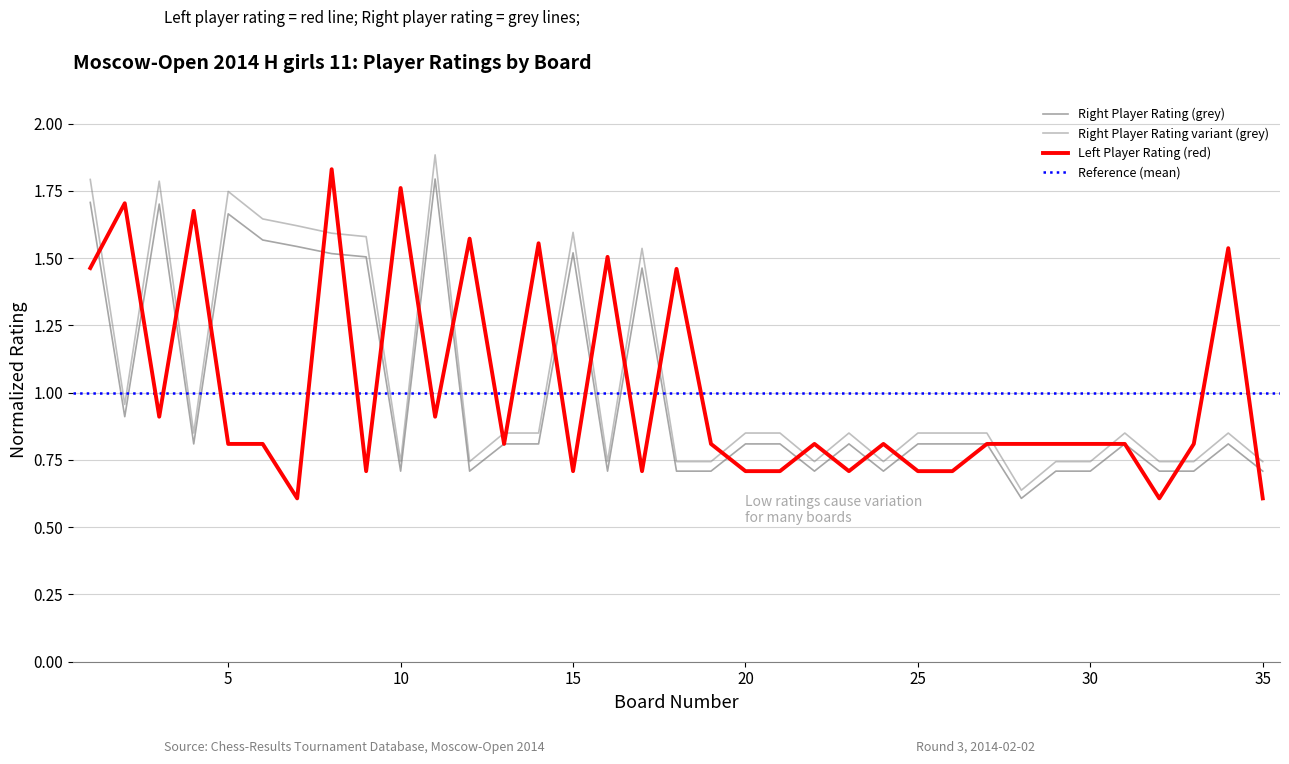

Which series has the largest total across all categories?

Grey (Right Name Col)